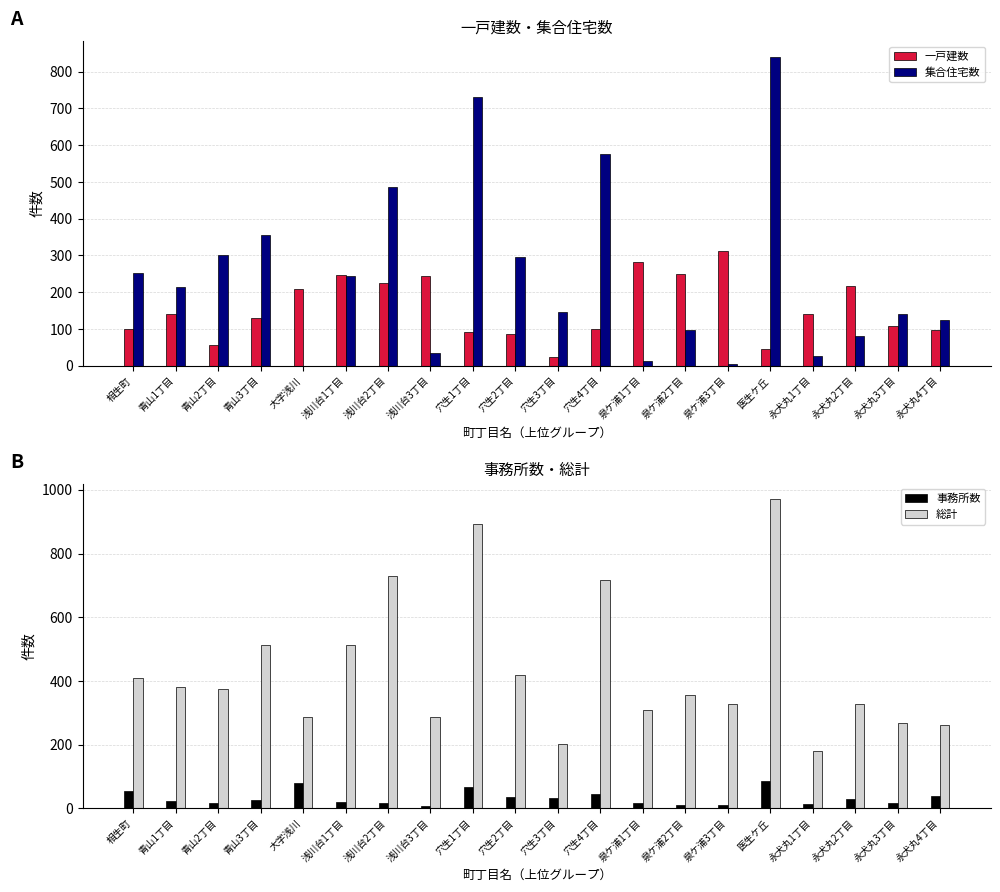

The value of 集合住宅数 at 相生町 is 65. True or false?

False